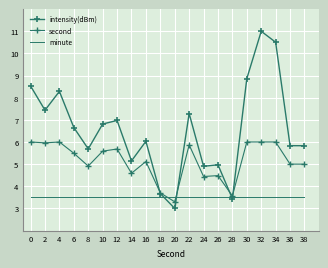

Reading right to left, list all the values displayed in this chart.

intensity(dBm): 5.8	5.8	10.5	11.0	8.9	3.4	5.0	4.9	7.3	3.0	3.7	6.0	5.1	7.0	6.8	5.7	6.7	8.3	7.4	8.5
second: 5.0	5.0	6.0	6.0	6.0	3.6	4.5	4.4	5.9	3.3	3.7	5.1	4.6	5.7	5.6	4.9	5.5	6.0	6.0	6.0
minute: 3.5	3.5	3.5	3.5	3.5	3.5	3.5	3.5	3.5	3.5	3.5	3.5	3.5	3.5	3.5	3.5	3.5	3.5	3.5	3.5